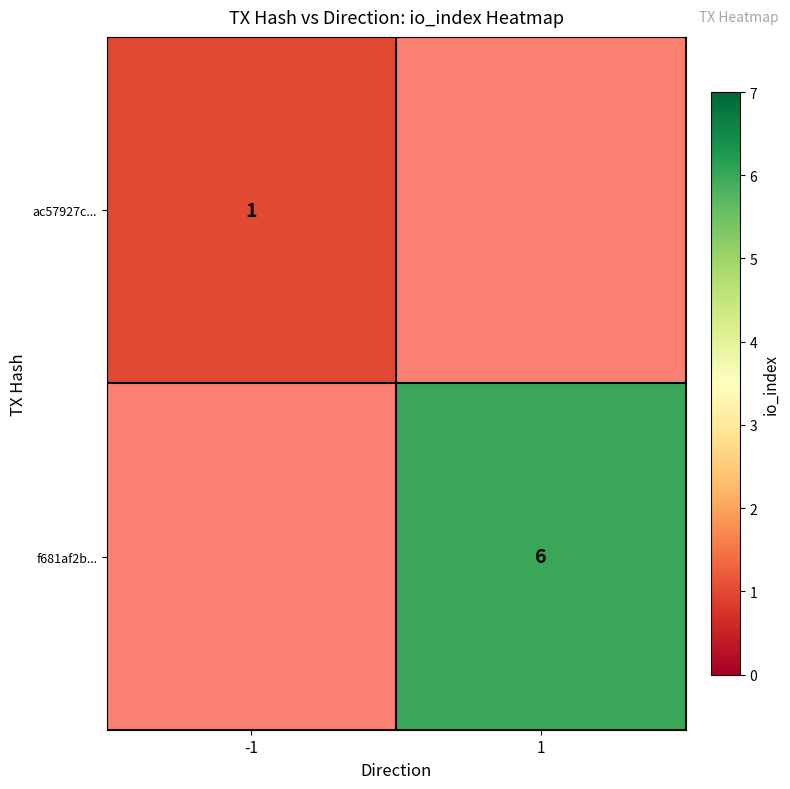

True or false: ac57927c... has a value of 1 at -1.

True